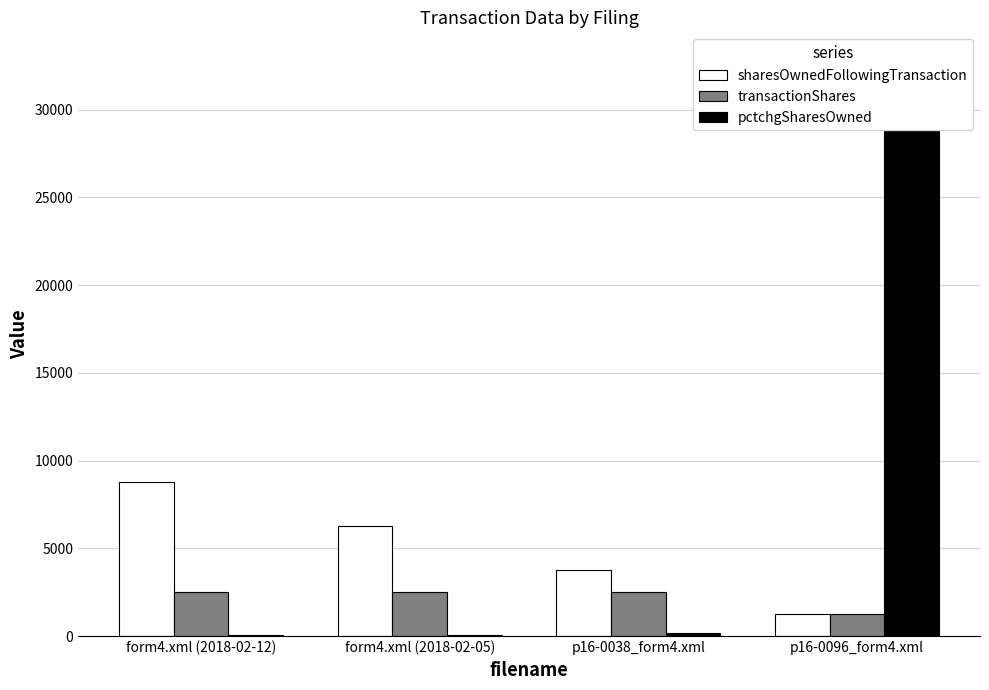

What position from the left is form4.xml (2018-02-05)?

2